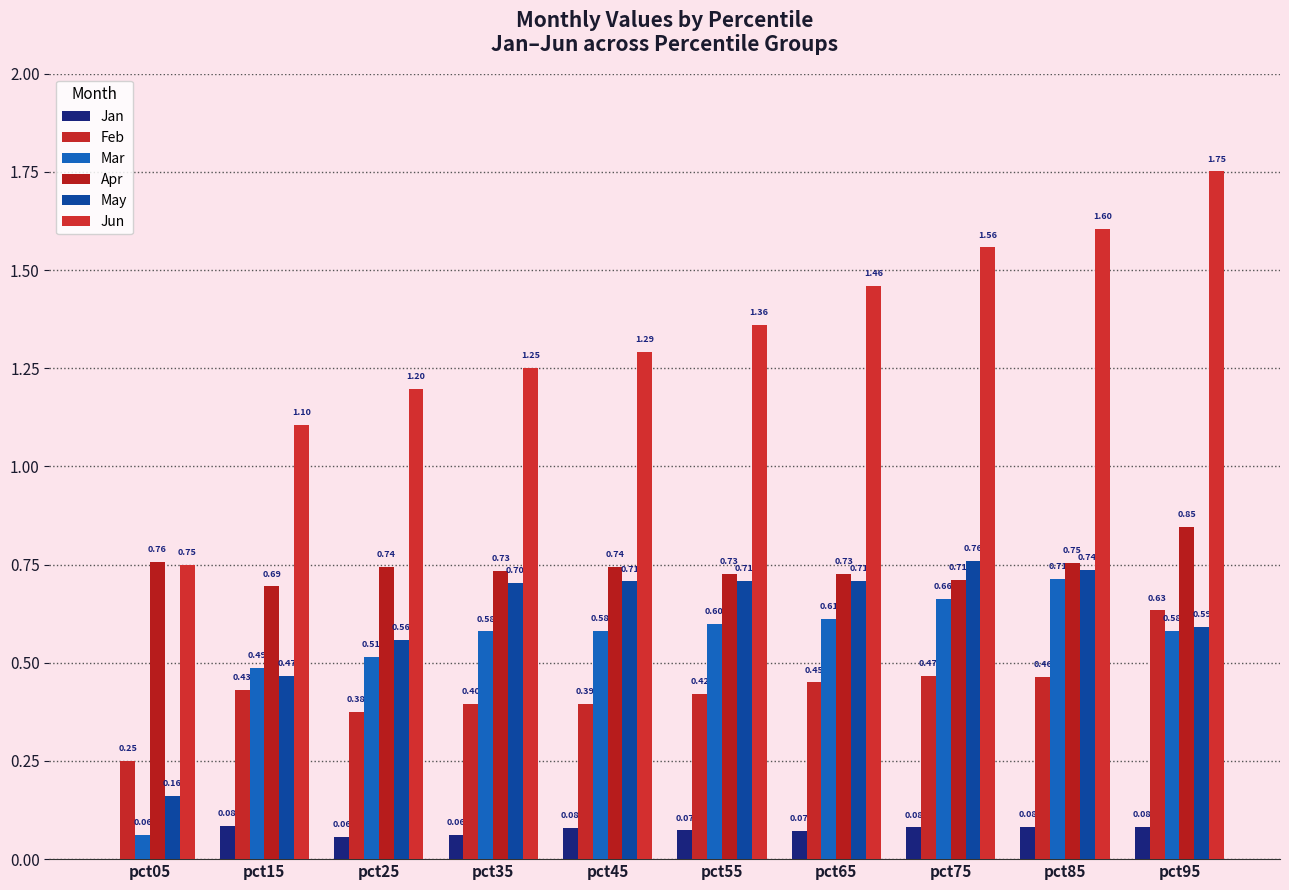

What is the difference between the highest and lowest values at pct15?

1.0